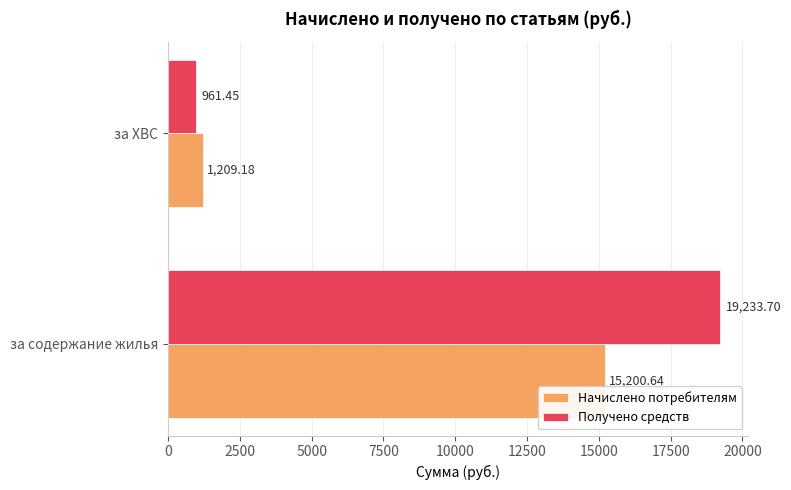

What are all the series names shown in the legend?

Начислено потребителям, Получено средств